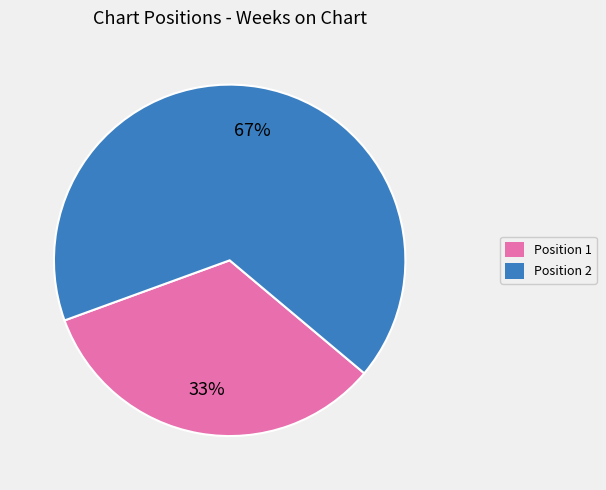

Does any single category account for the majority?

Yes